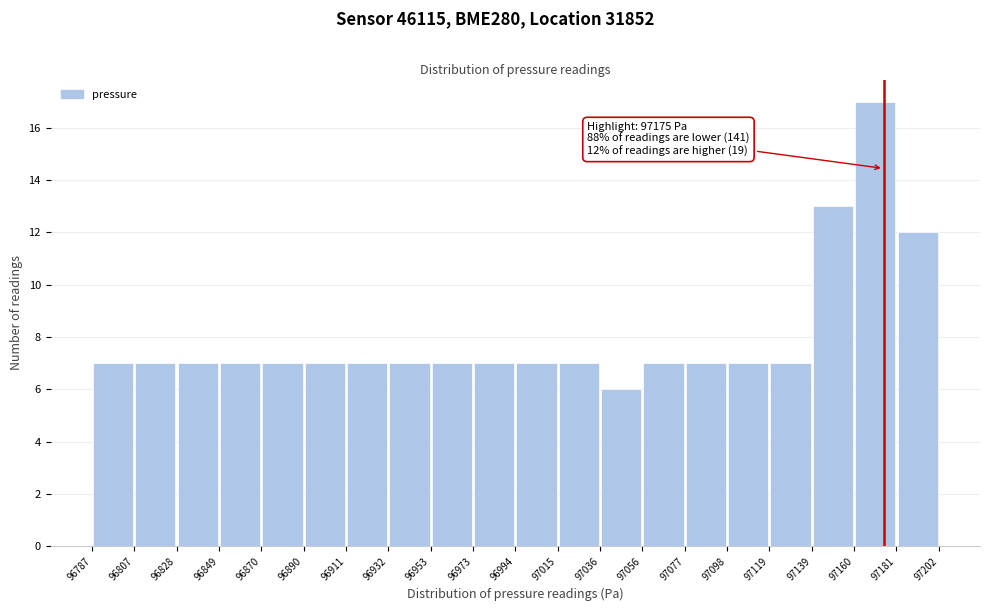

Over which range of the x-axis is the bar tallest?

97160 to 97181